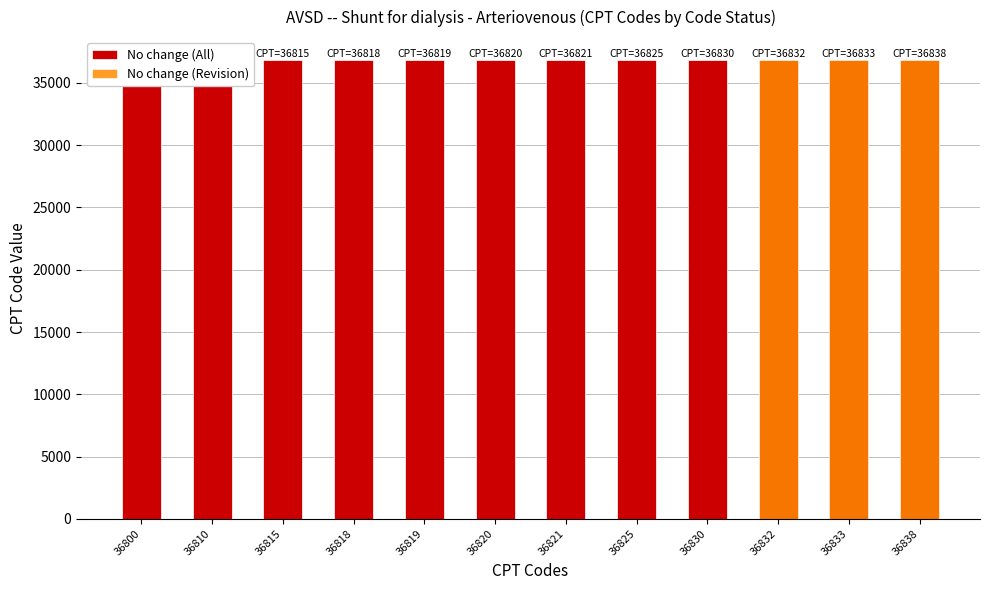

Which category has the lowest value in the No change (Revision) series?

36800